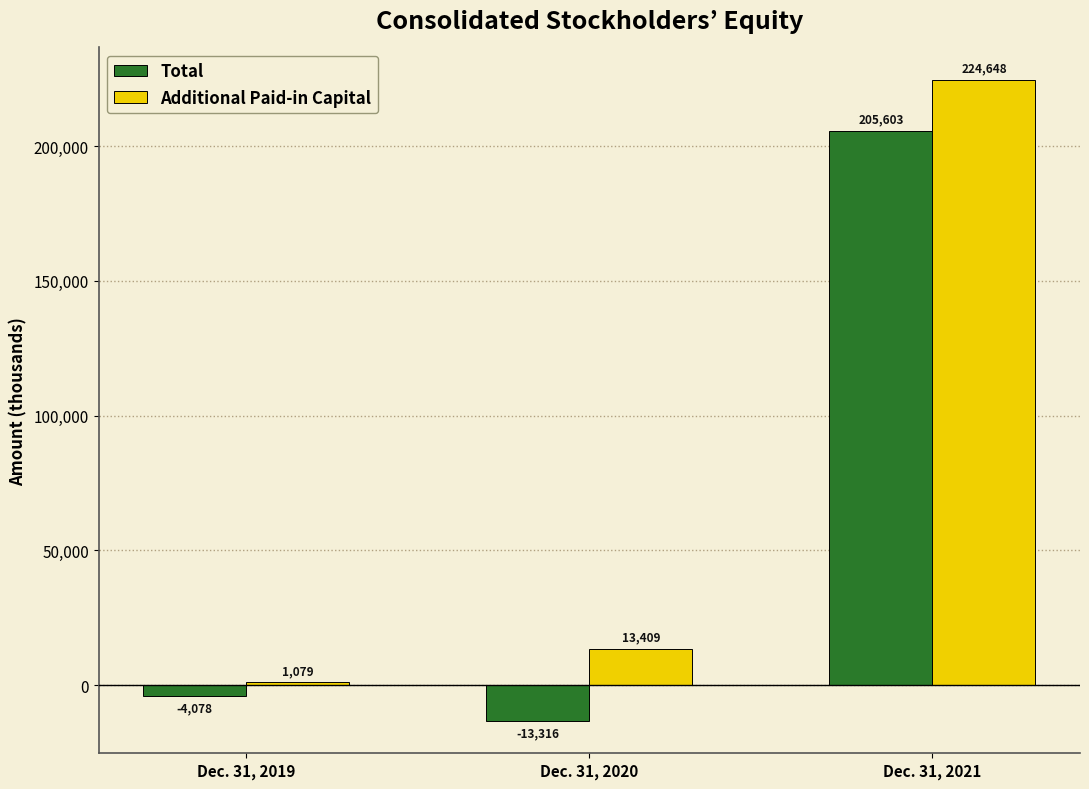

Which category has the highest value across all series?

Dec. 31, 2021